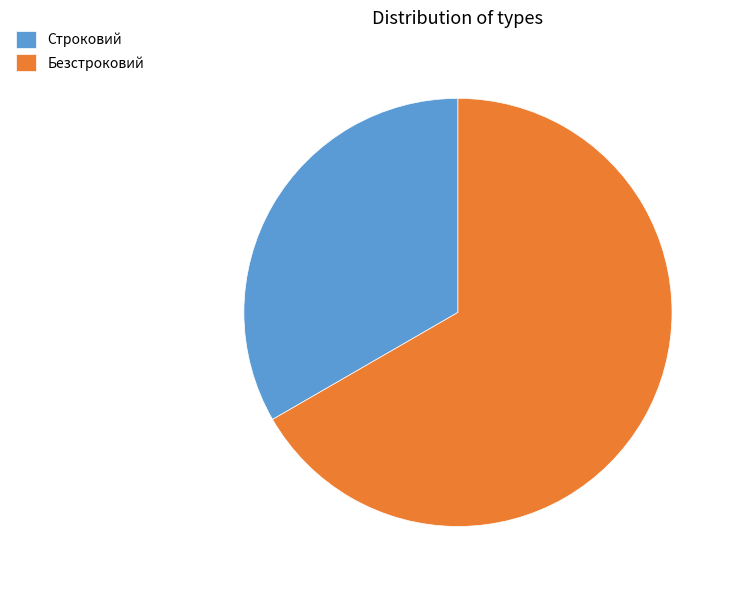

How many slices are in this pie chart?

2